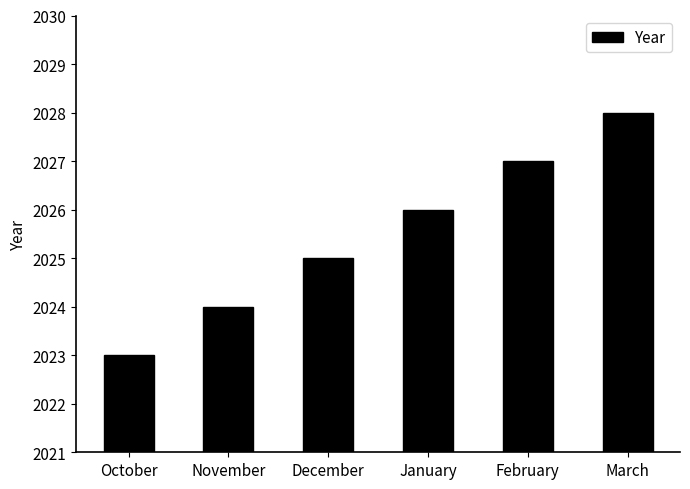

What is the change in value from November to January?

+2